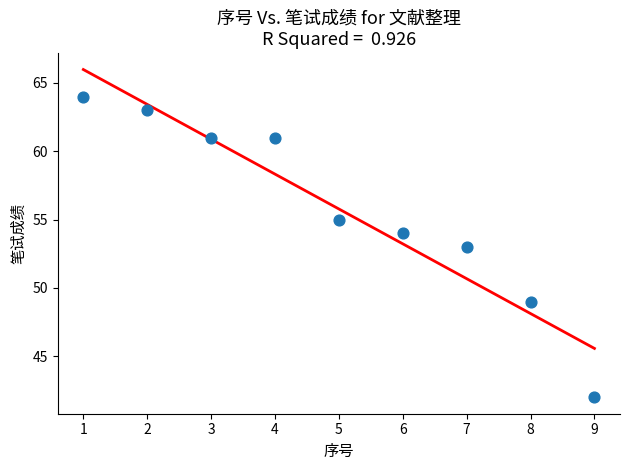

What is the range of X values (max minus min)?

8